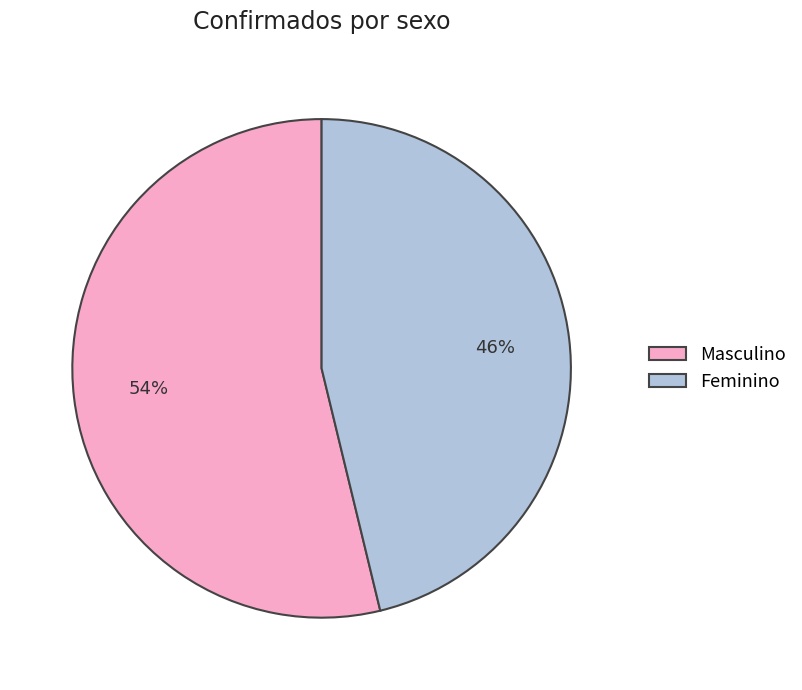

Count the number of slices in the pie.

2